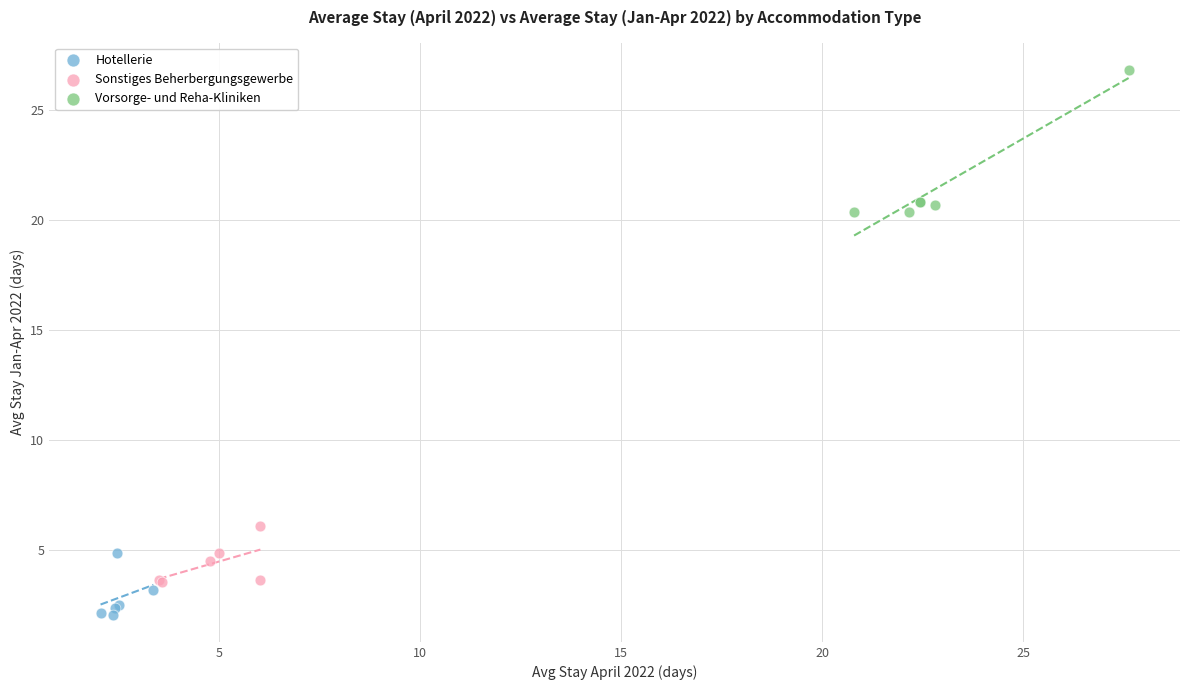

Which series has the largest Y range (max minus min)?

Vorsorge- und Reha-Kliniken